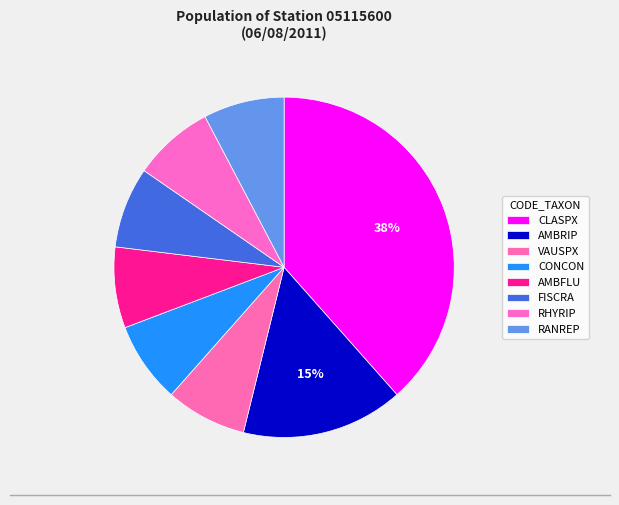

To the nearest percent, what portion does AMBFLU represent?

8%